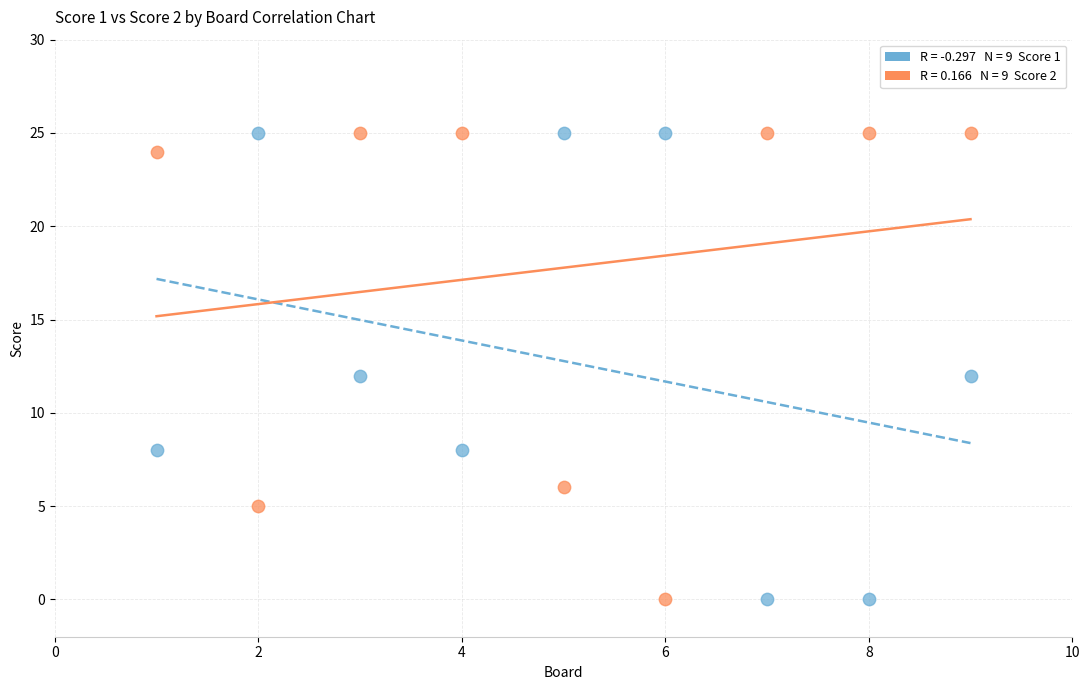

Across all data points, what is the range of X values (max minus min)?

8